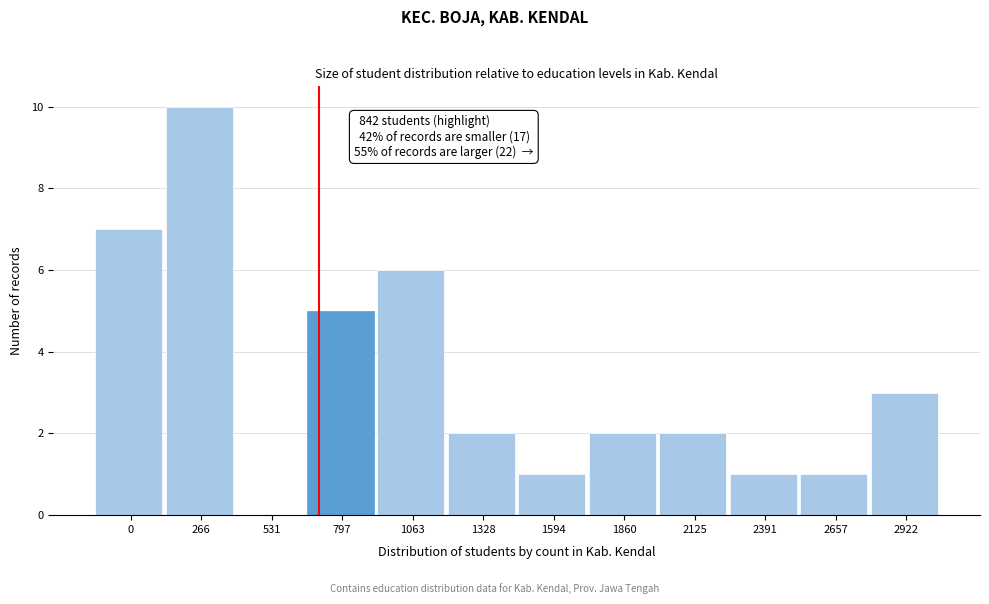

Reading left to right, list all the values displayed in this chart.

0=7	266=10	531=0	797=5	1063=6	1328=2	1594=1	1860=2	2125=2	2391=1	2657=1	2922=3